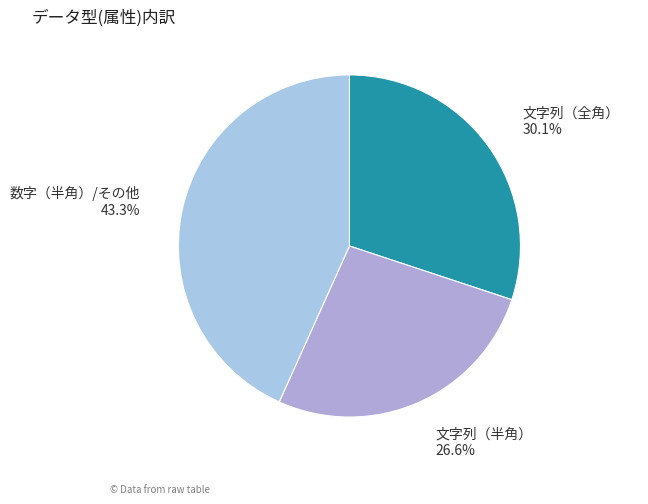

Is there a majority slice in this chart?

No